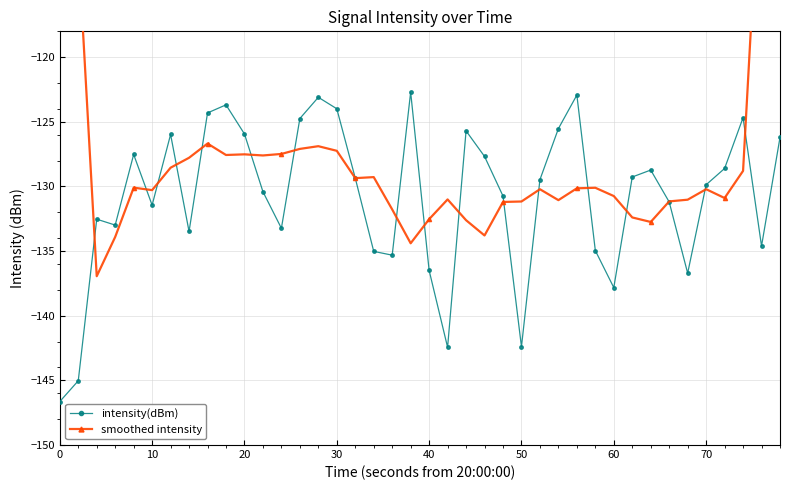

How many values in the smoothed intensity series exceed -130?

17